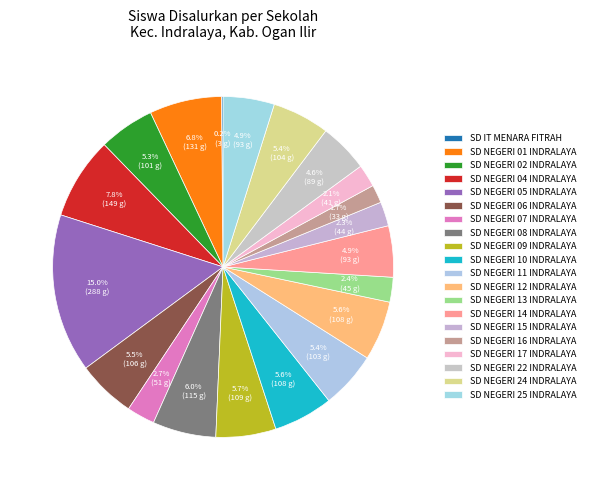

Does any single category account for the majority?

No